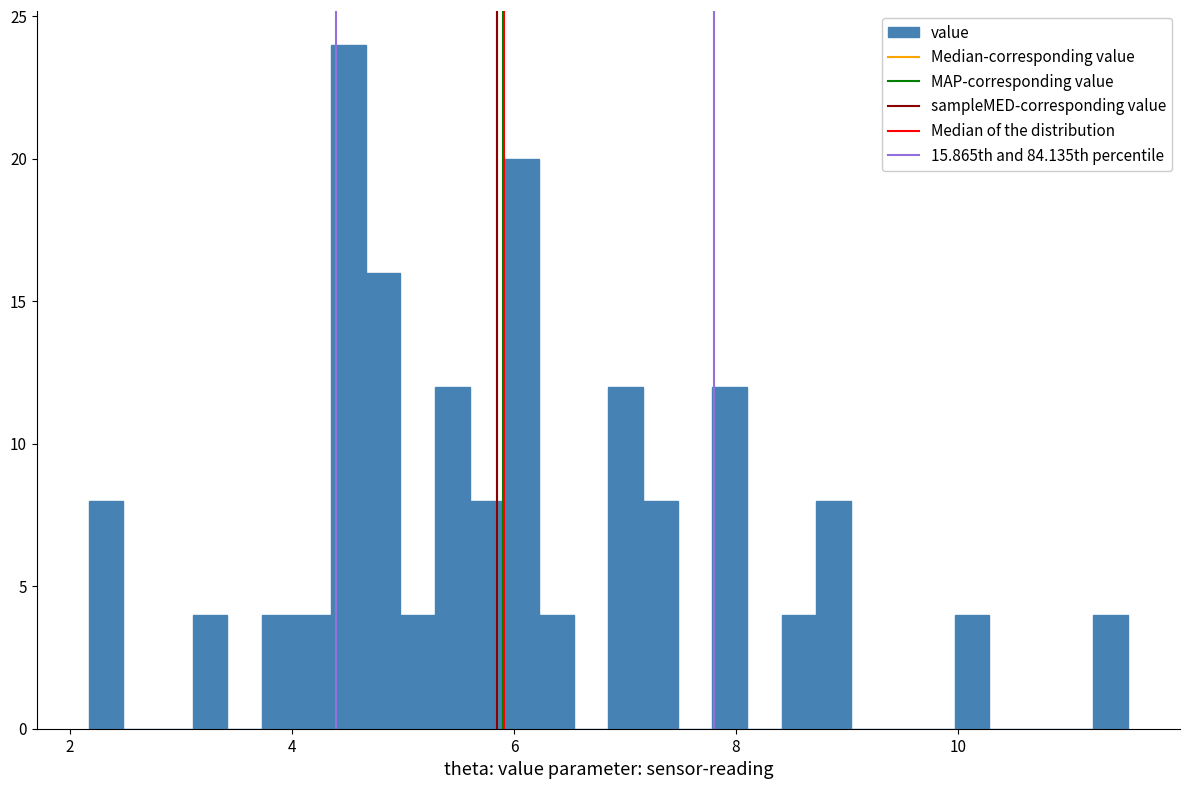

Around what value on the x-axis is the tallest bar? Give the approximate position of its centre, as read against the axis.

4.6